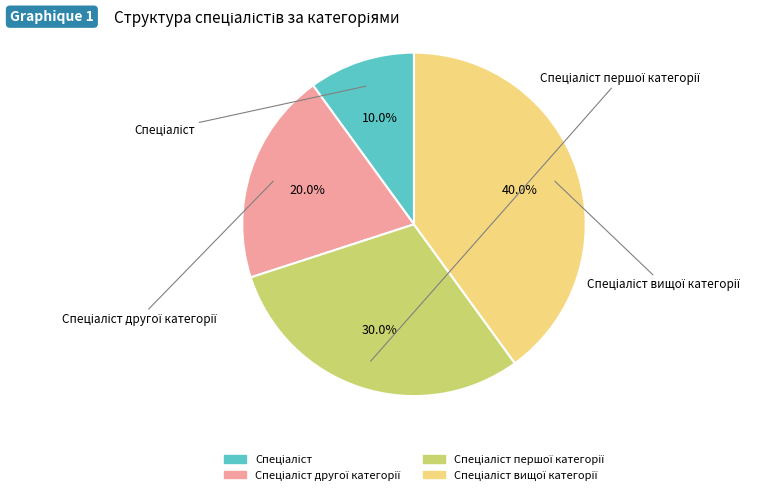

Is there any slice that represents more than half of the pie?

No